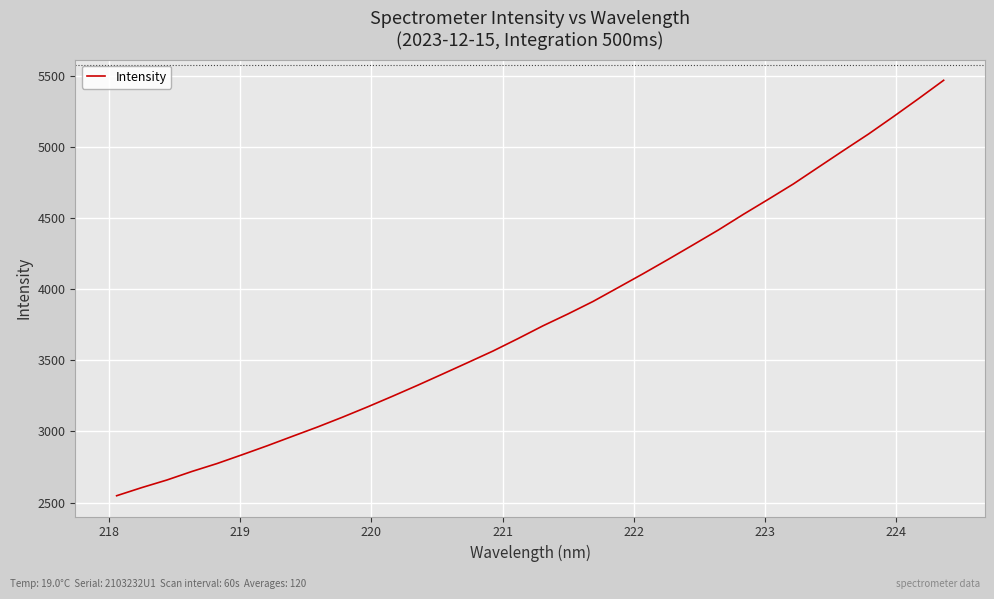

What is the minimum value shown in the chart?

2547.9